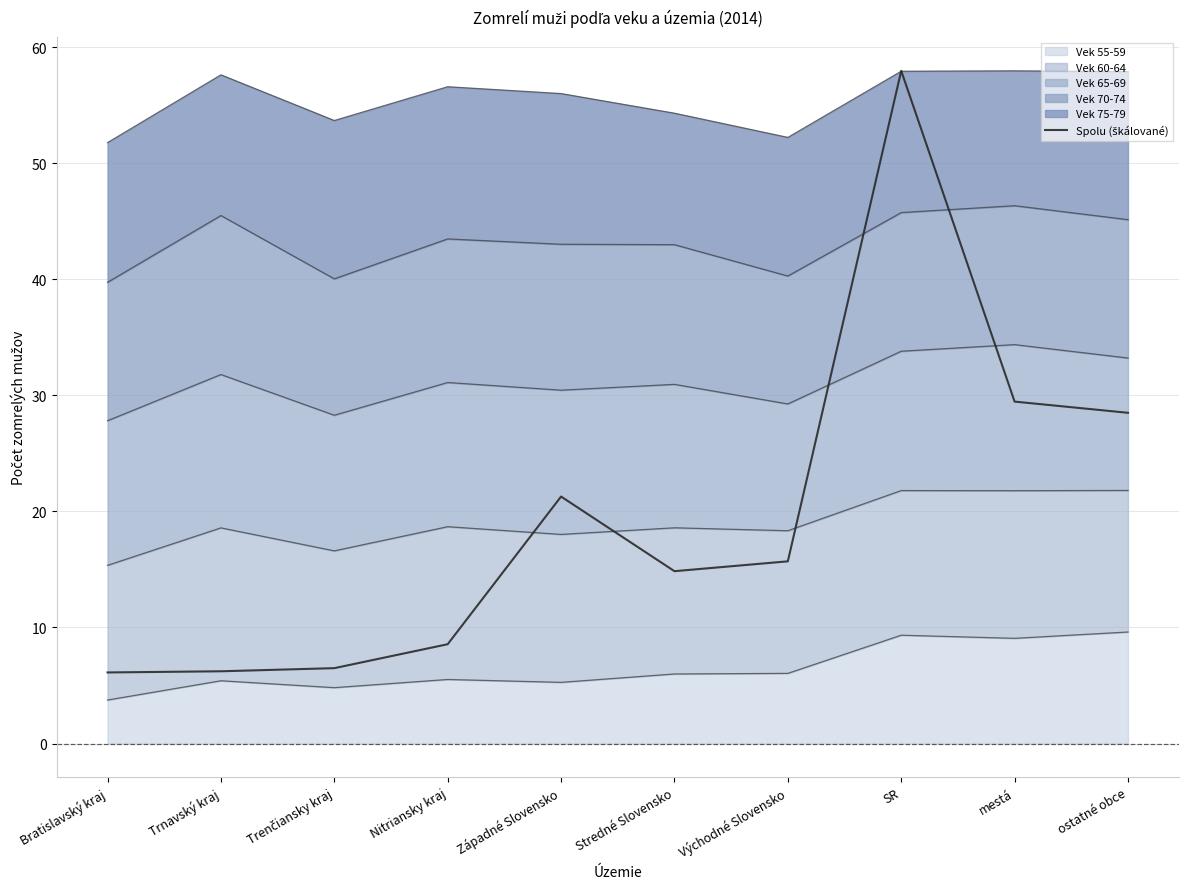

How many lines are shown in the chart?

1